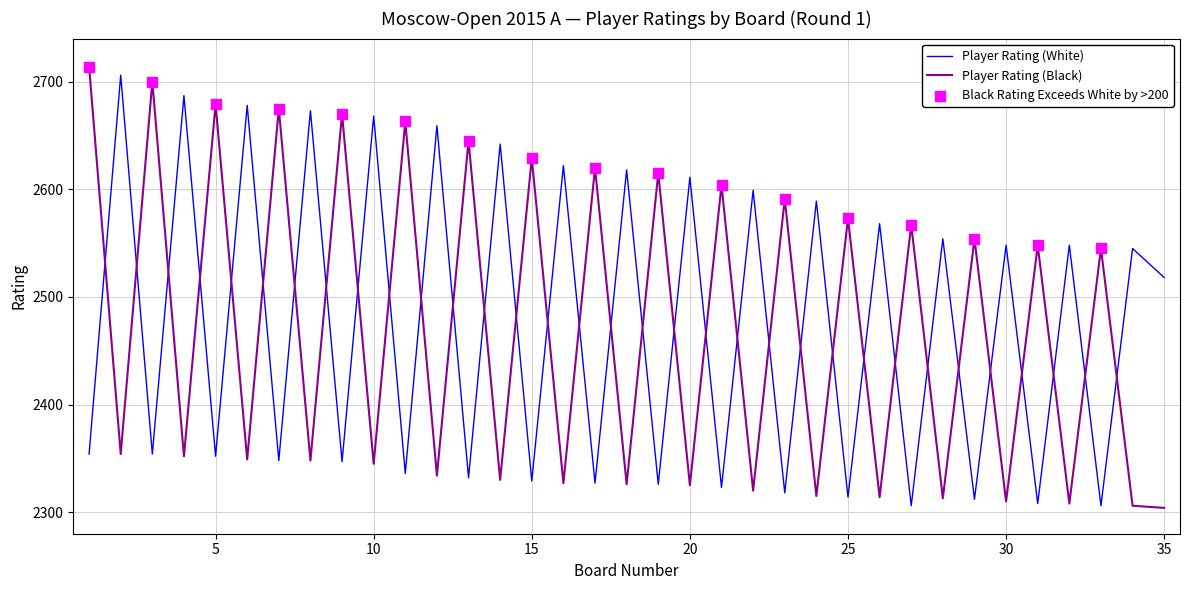

What is the greatest value displayed?

2714